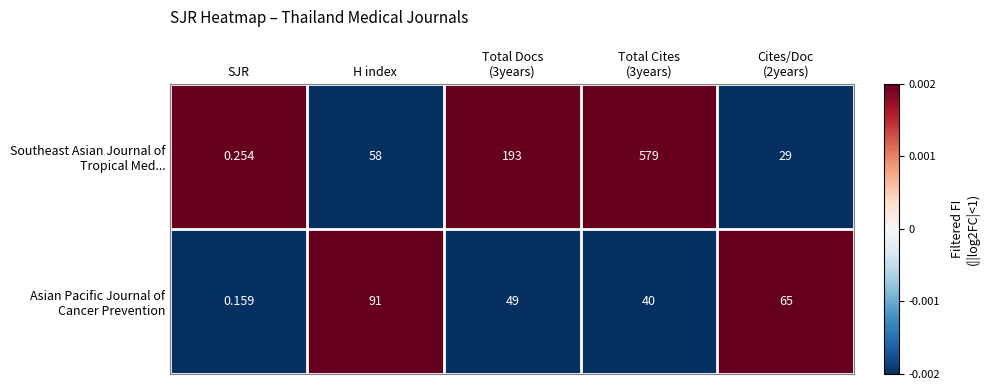

Which series changed the most between Total Docs (3years) and Cites/Doc (2years)?

Southeast Asian Journal of Tropical Med...